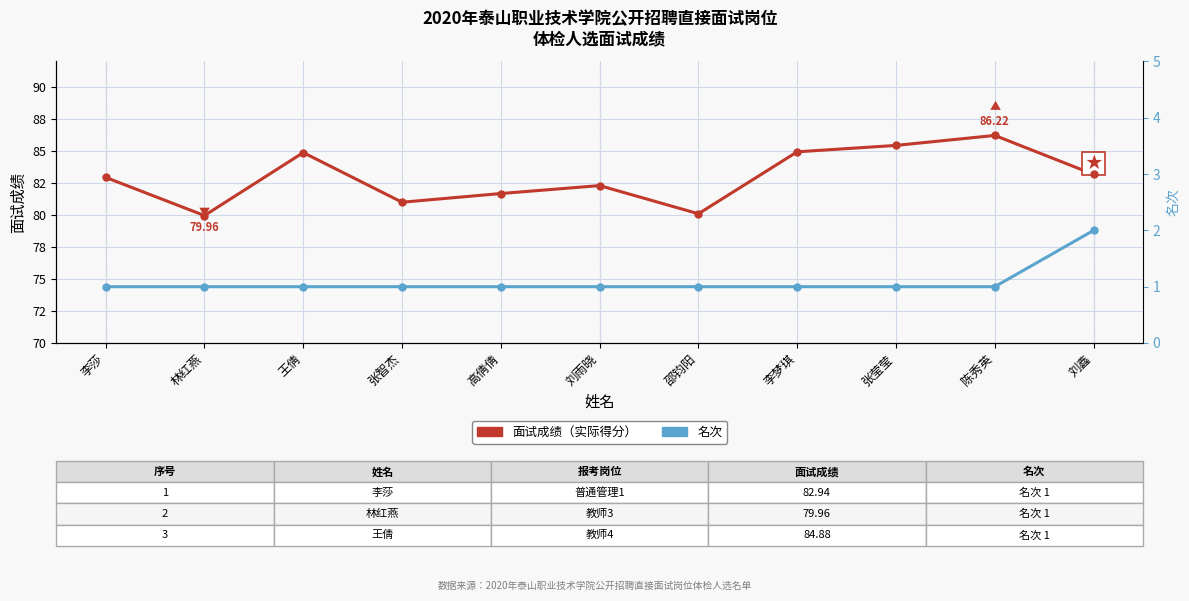

Where is 面试成绩 nearest to the value 83?

李莎